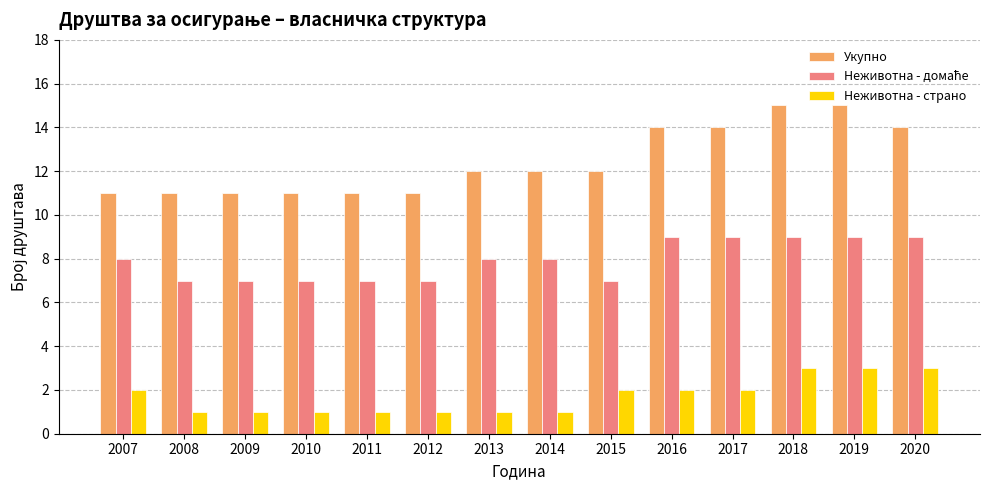

What is the sum of all Укупно values?

174